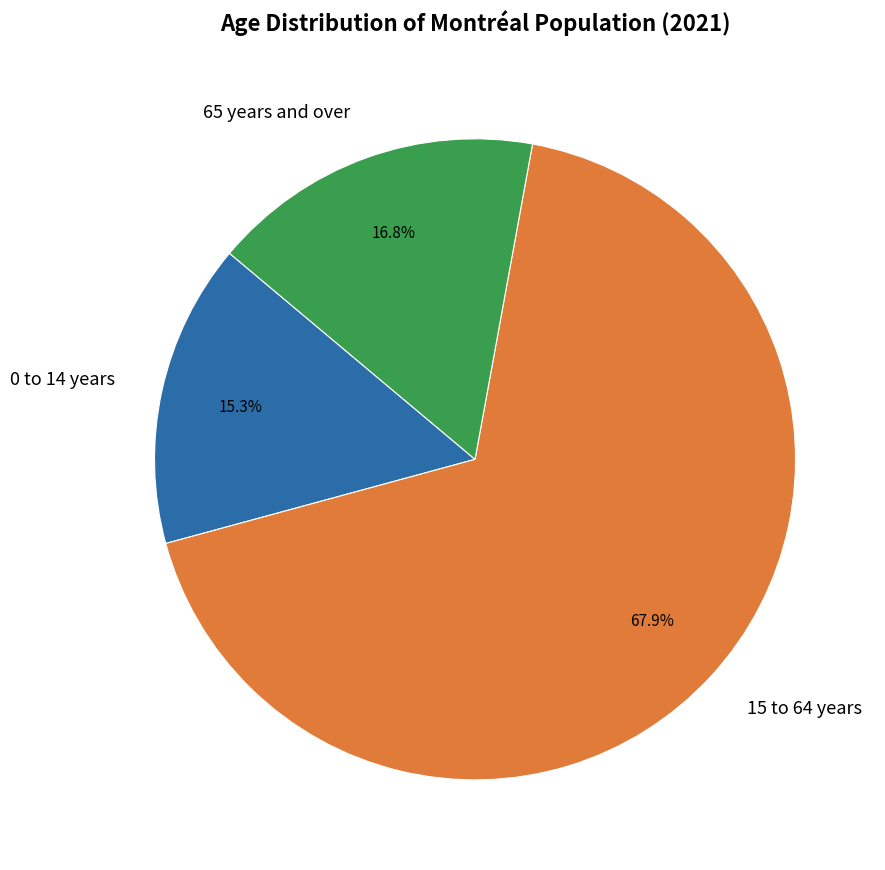

Which category accounts for the majority?

15 to 64 years